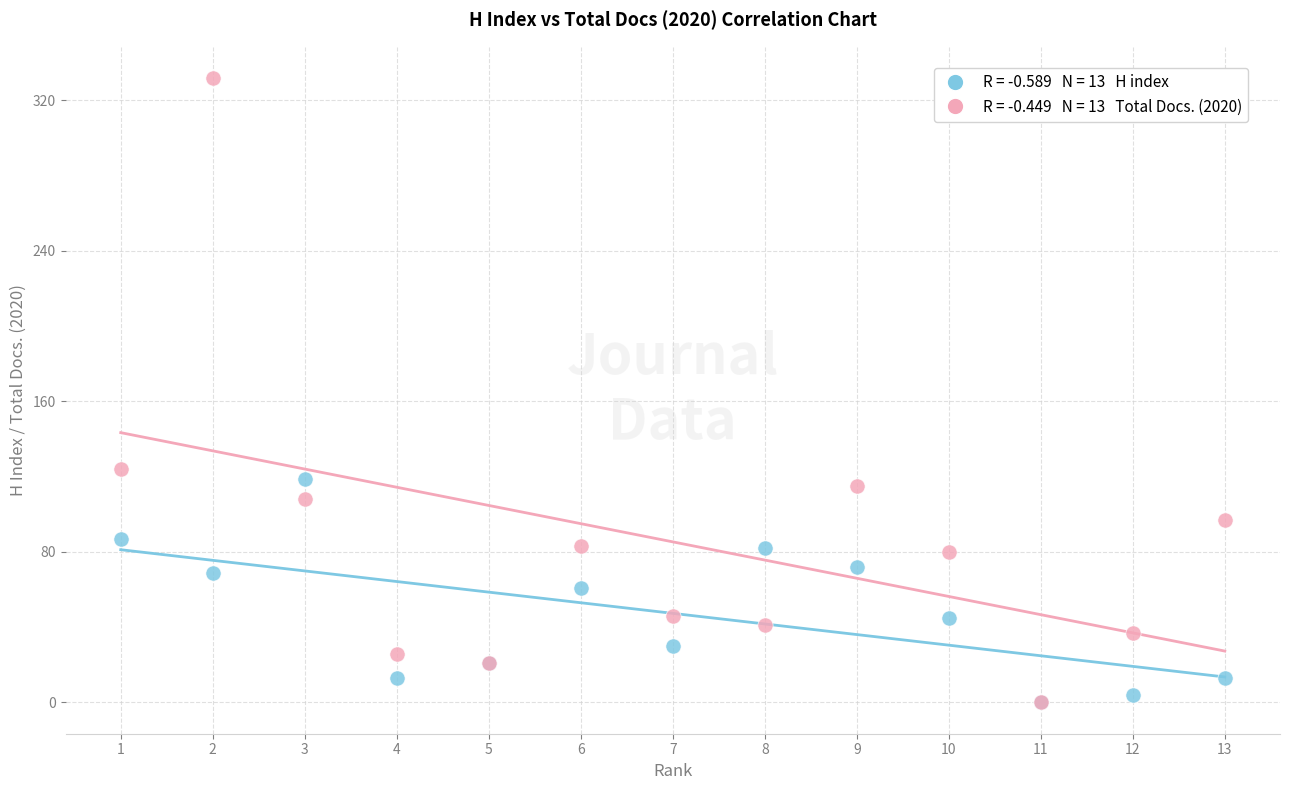

Across all series, what Y value is closest to 166?

124